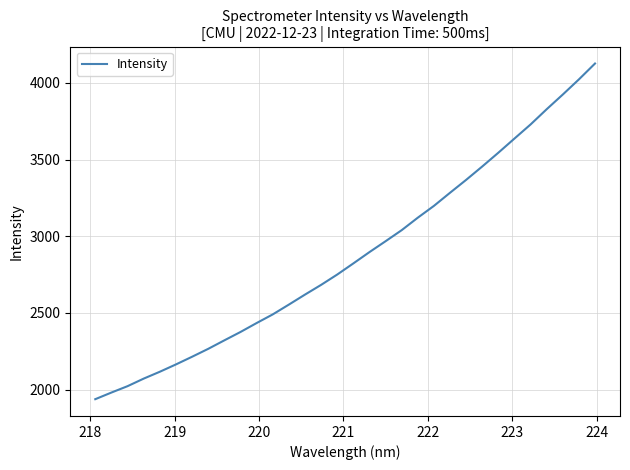

True or false: there are more than 2 points higher than both neighbors.

False